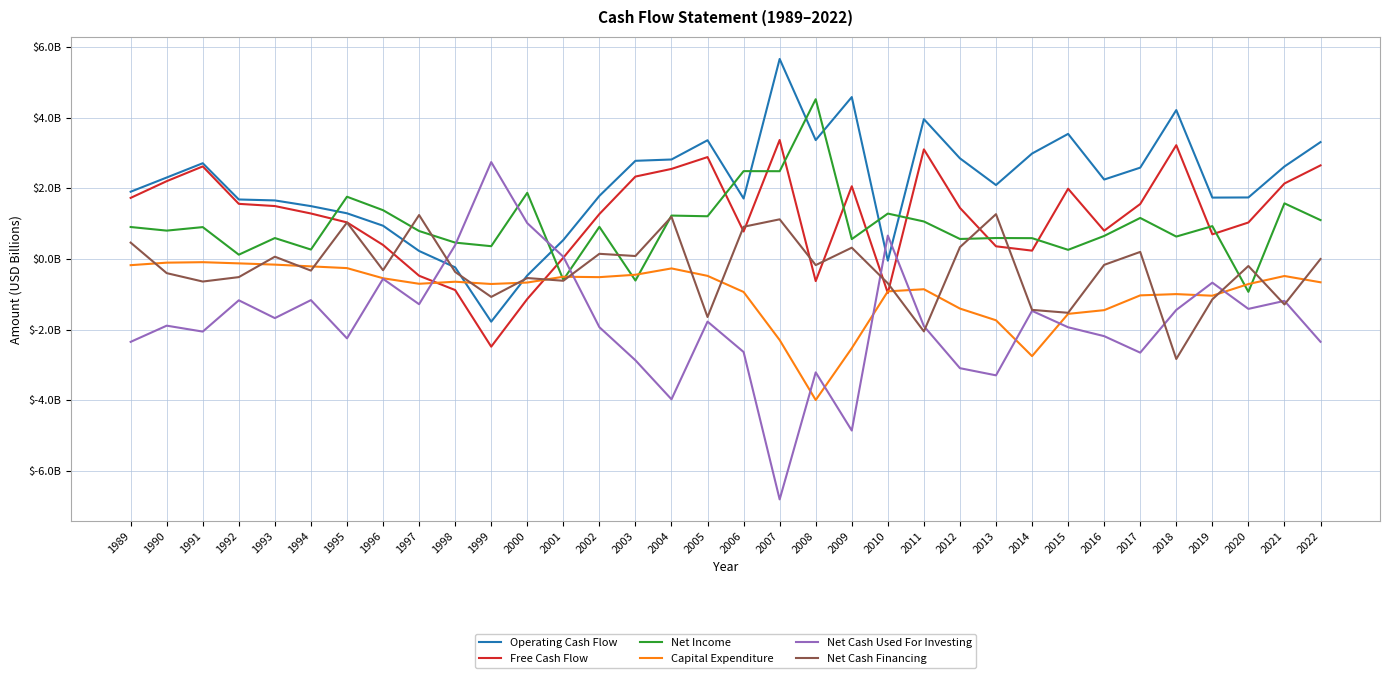

What is the difference between the second highest and minimum values in the Net Cash Used For Investing series?

7.8